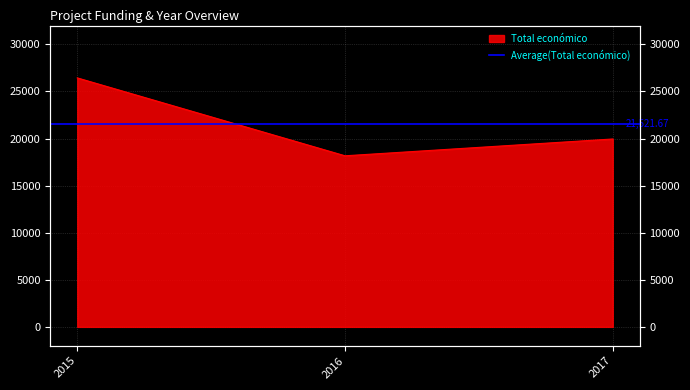

List the labels in order of value, largest first.

2015, 2017, 2016